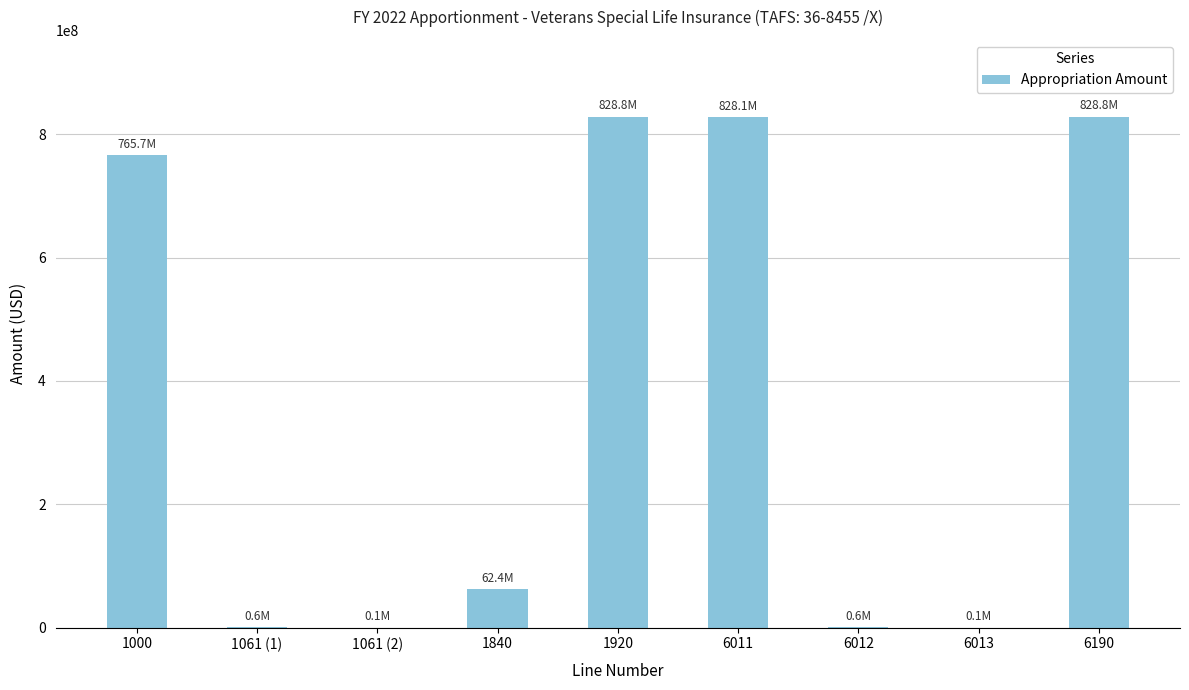

Are the bars horizontal?

No